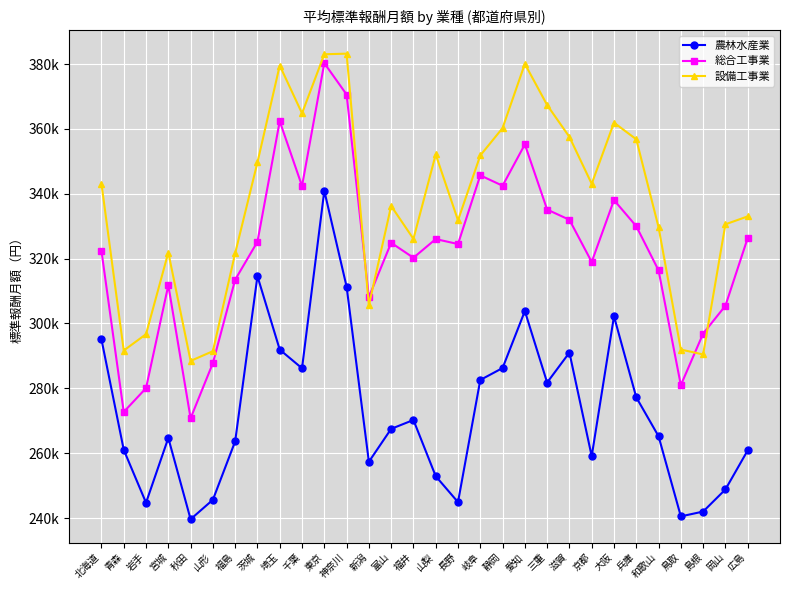

Which label corresponds to the smallest value in the chart?

秋田